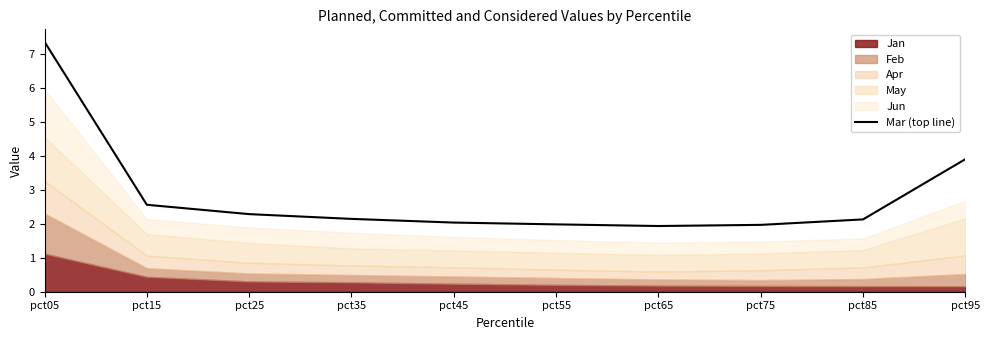

What is the sum of all values?

28.3